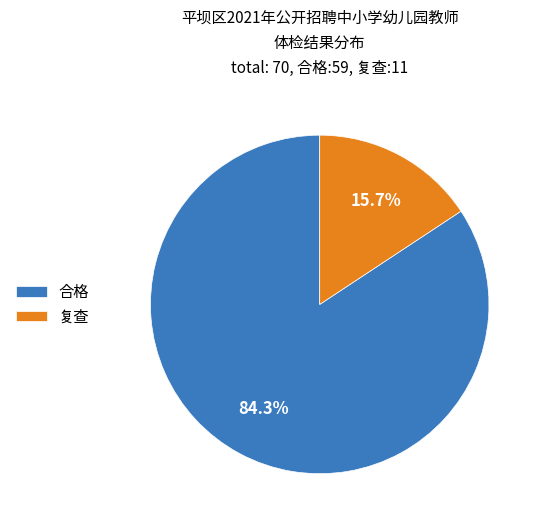

To the nearest percent, what percentage of the pie is 复查?

16%